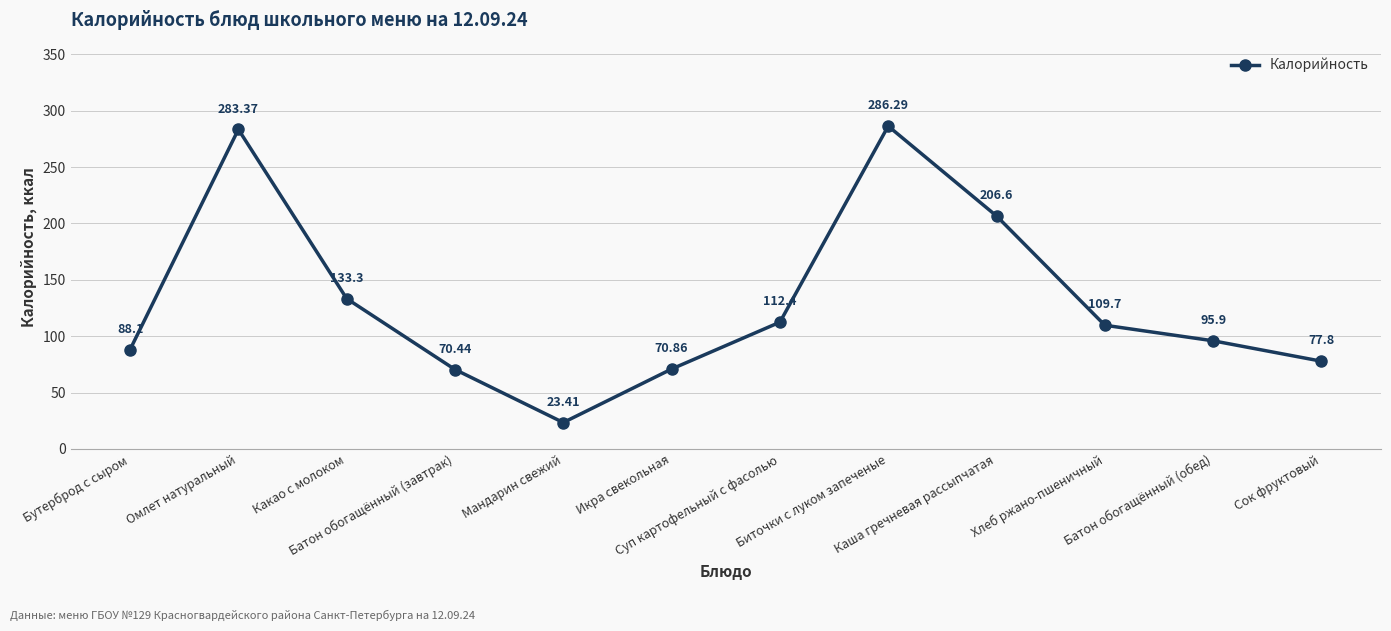

How many interior local peaks (higher than both neighbors) does the data have?

2